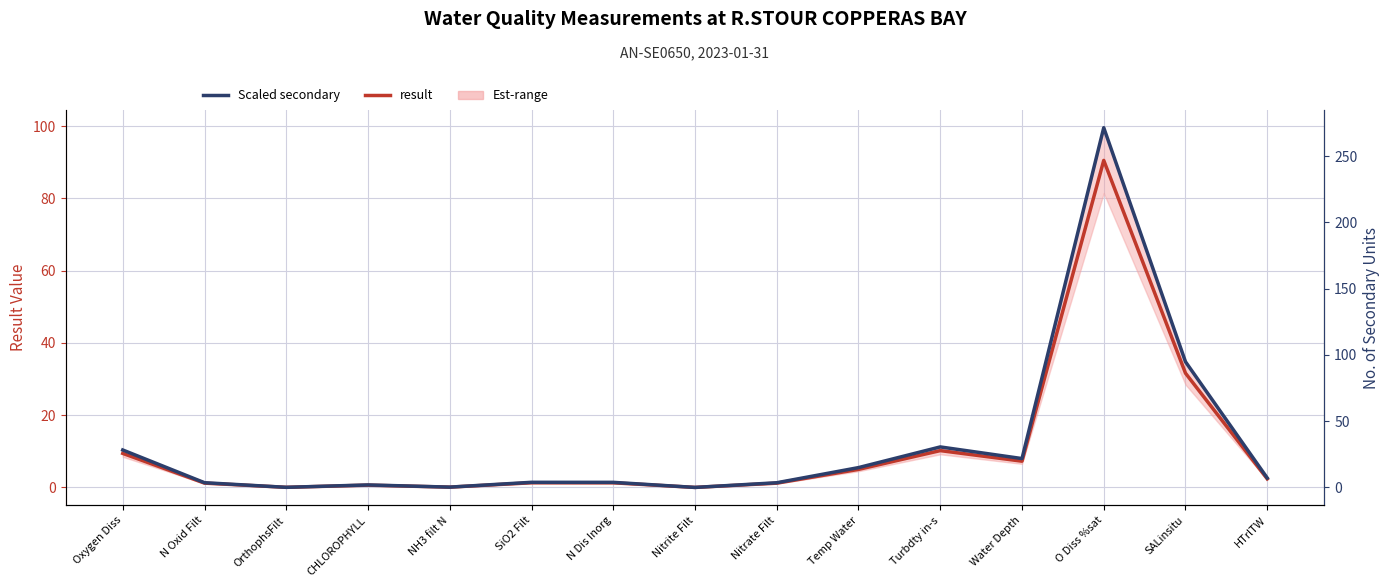

How many interior local valleys does the result series have?

4